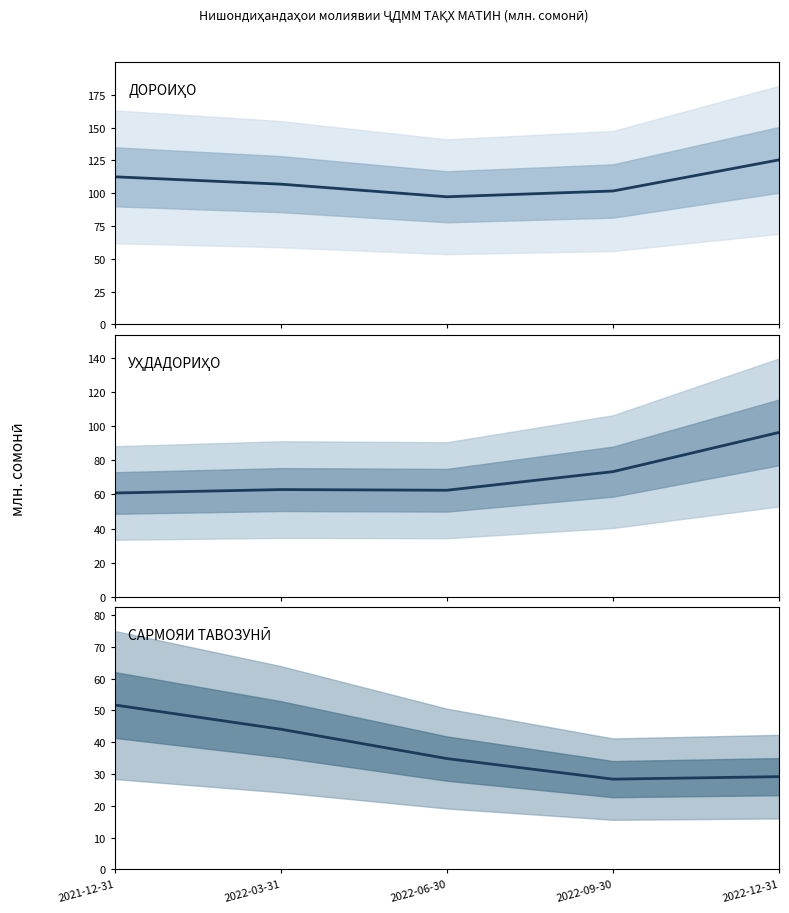

Count the number of categories in the chart.

5